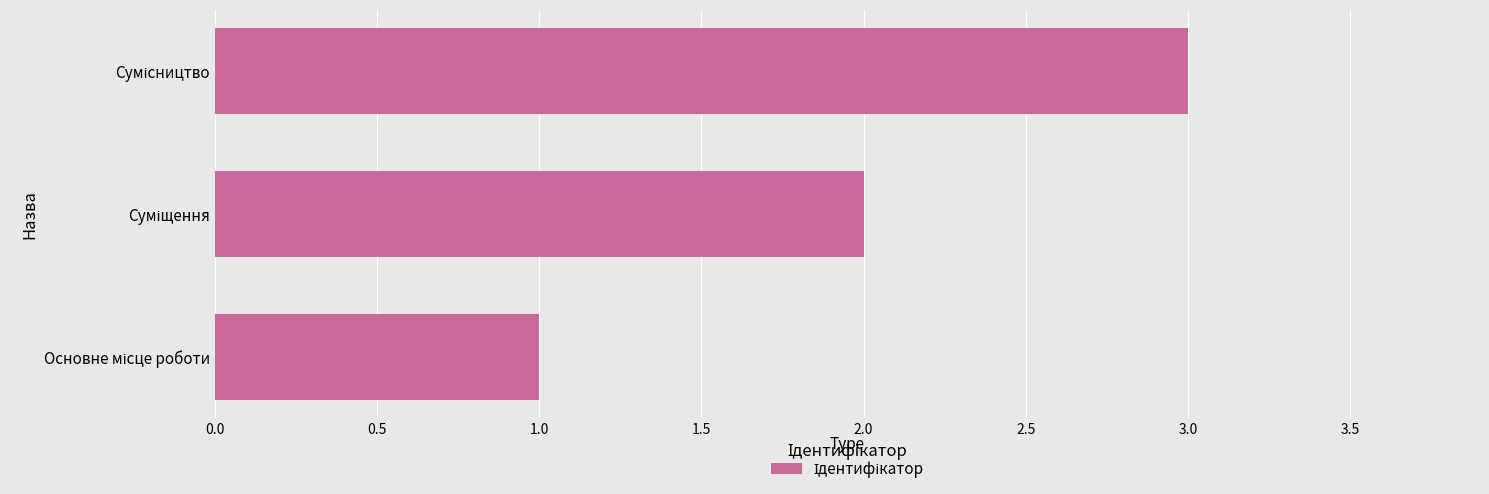

What is the sum of all values?

6